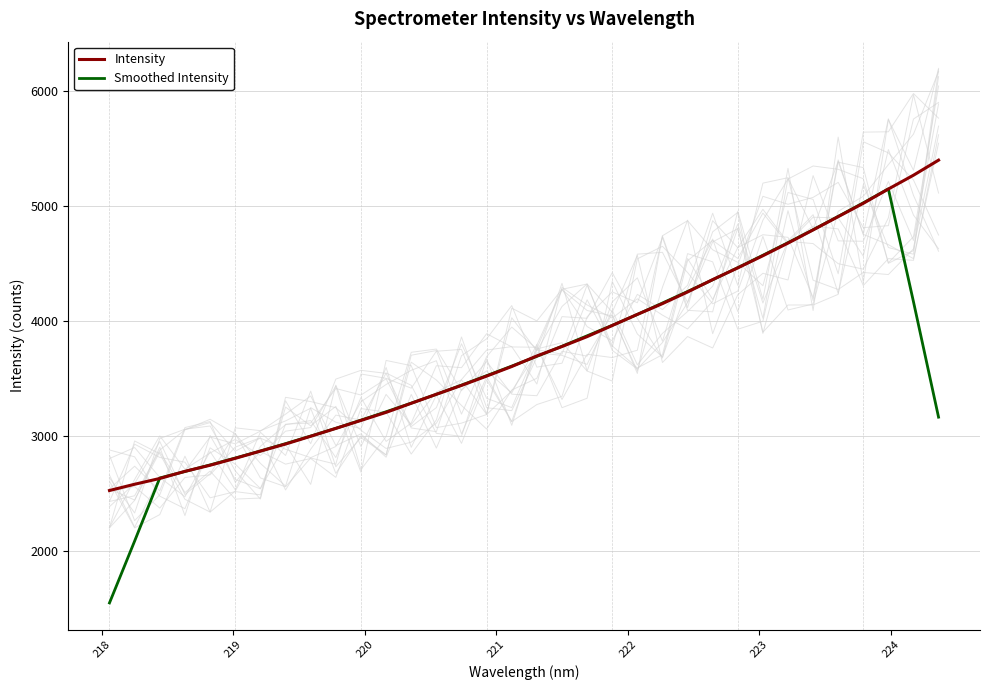

What is the lowest value of the Smoothed Intensity series?

1546.2